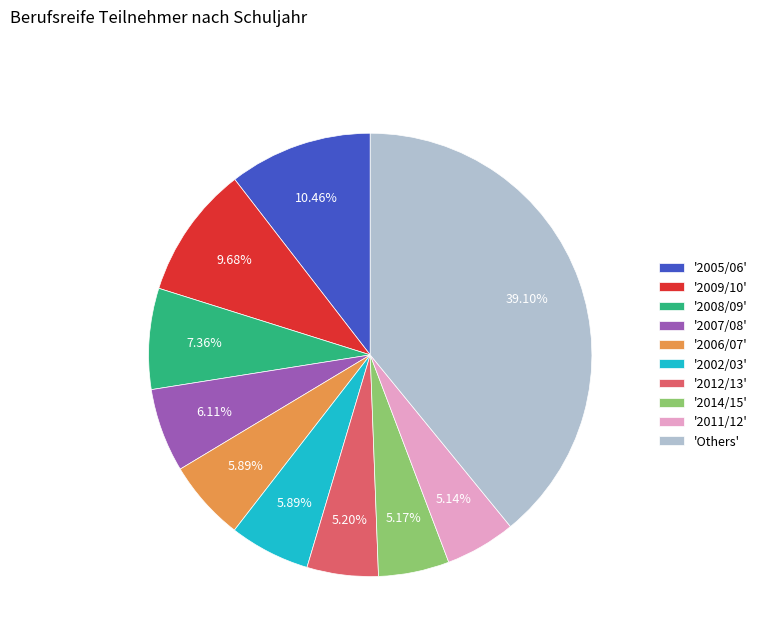

Is there any slice that represents more than half of the pie?

No